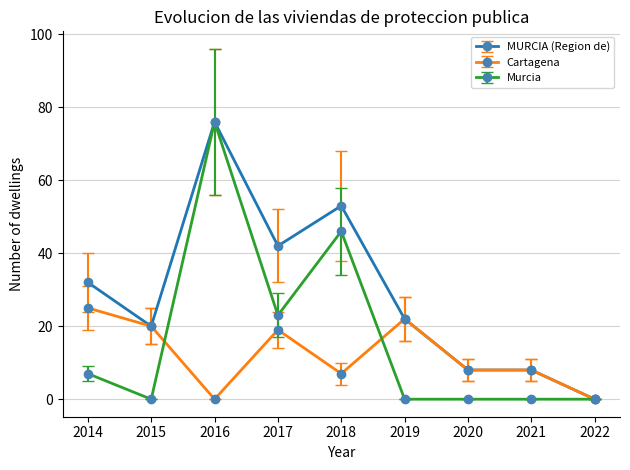

Is this an area chart (filled region under the line)?

No